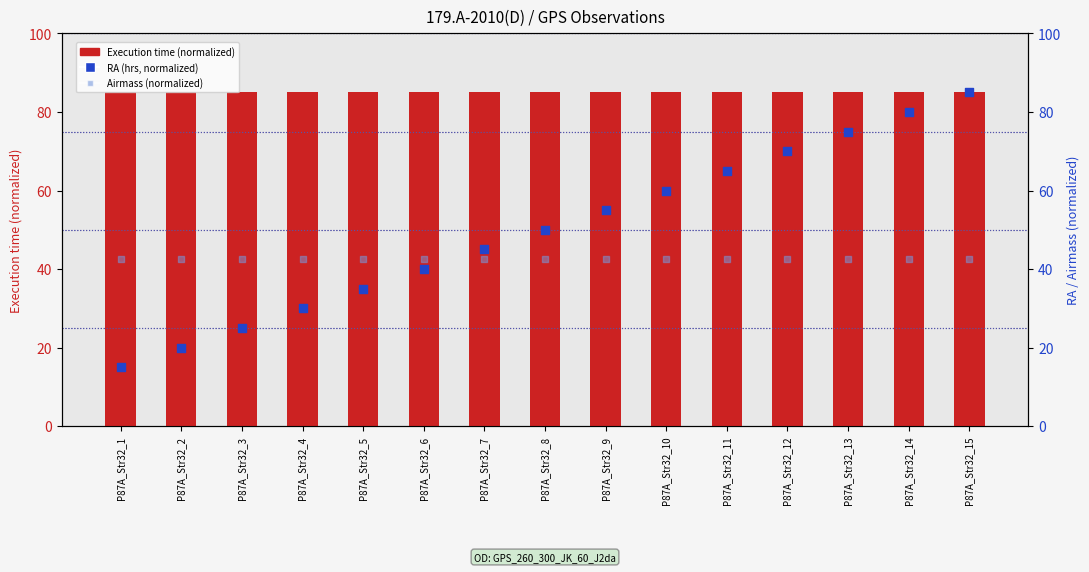

Which series has the largest Y range (max minus min)?

RA (hrs, normalized)